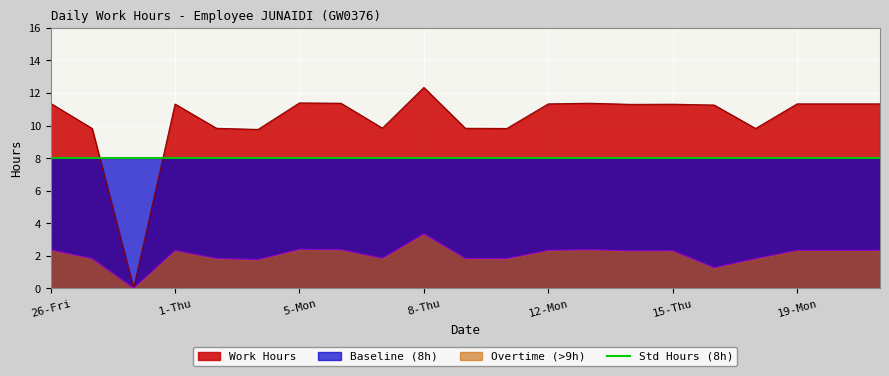

Between 2-Fri and 27-Sat, which is larger?

2-Fri